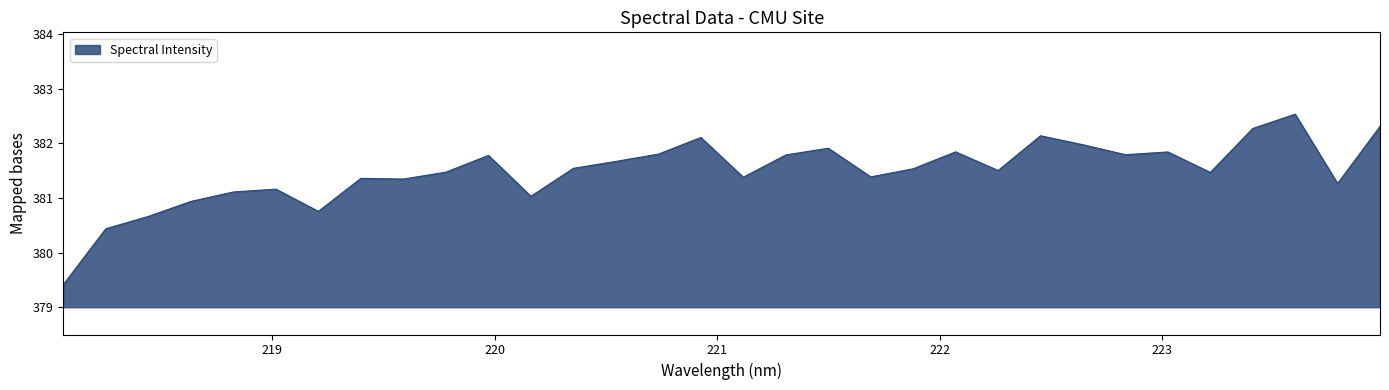

What is the difference between the maximum and minimum values?

3.1